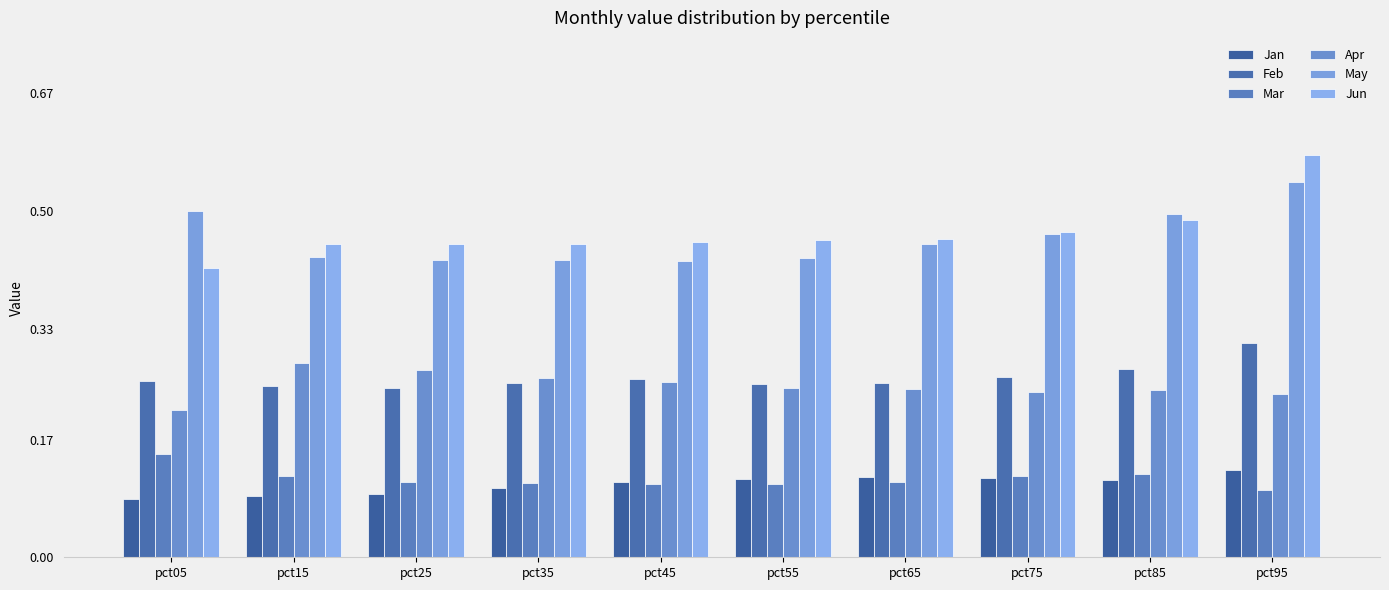

Does the chart contain any negative values?

No